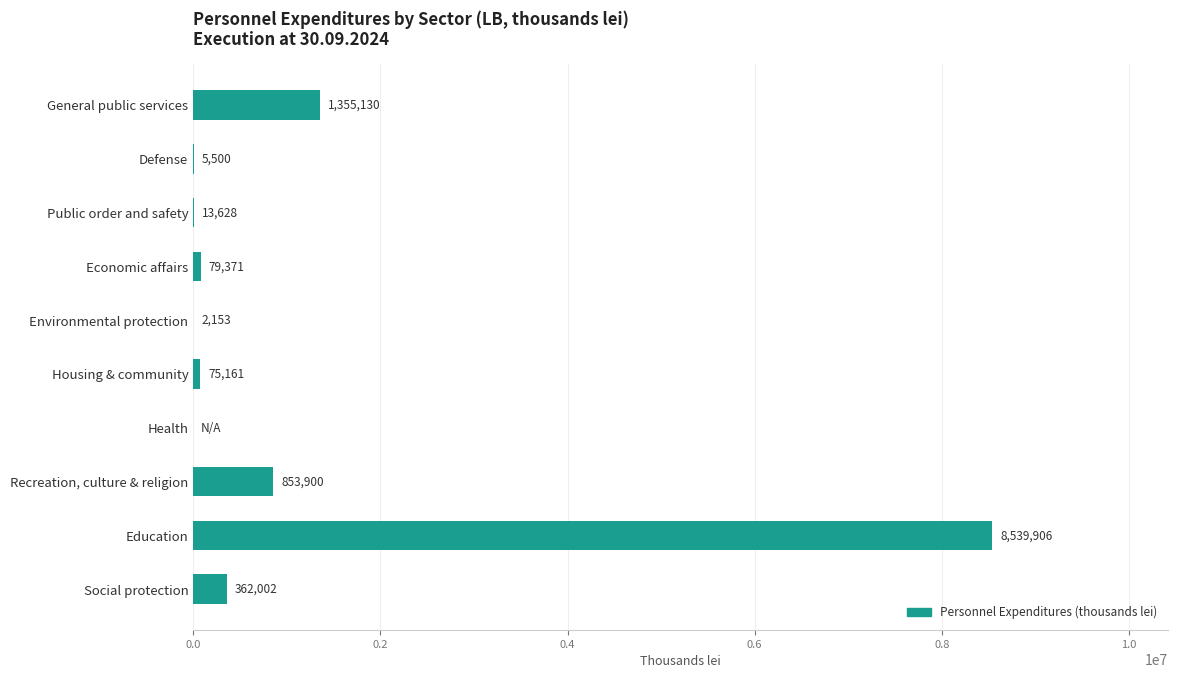

At which category does the chart reach its peak across all series?

Education